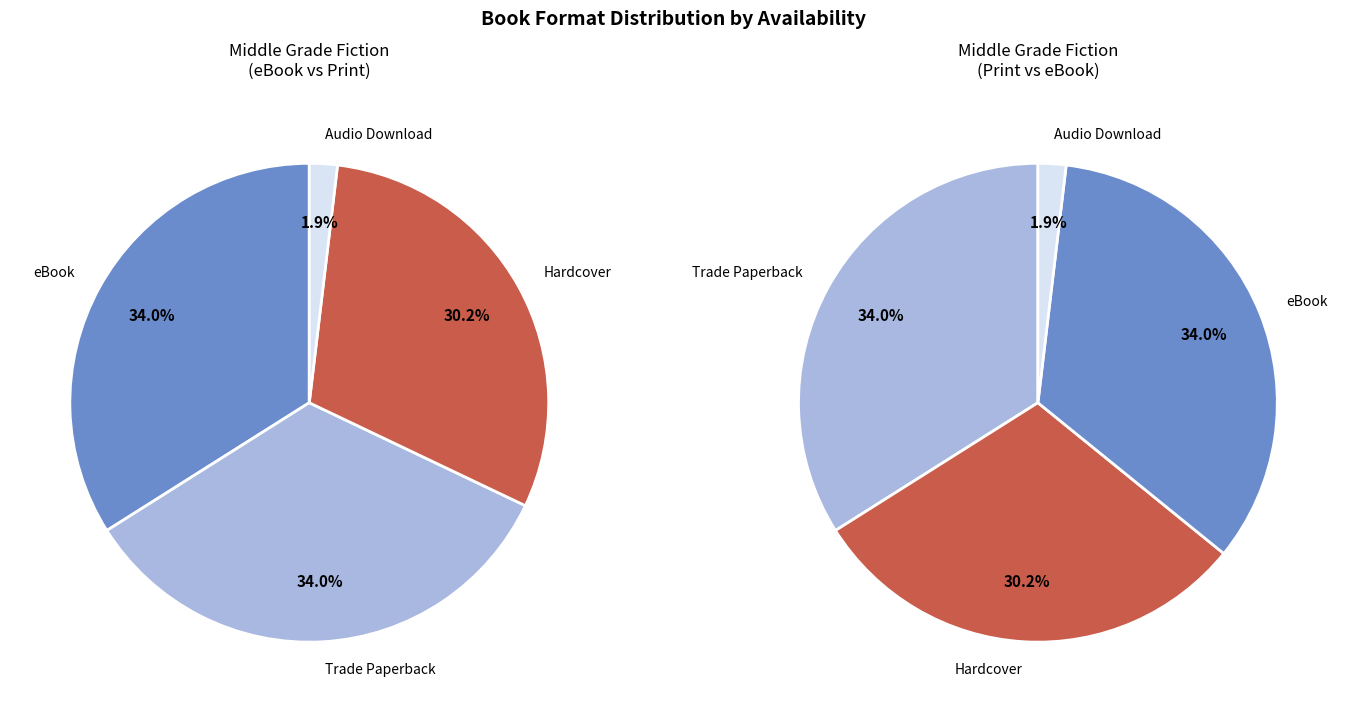

What is the ratio of the value at Hardcover to the value at Audio Download?

16.0